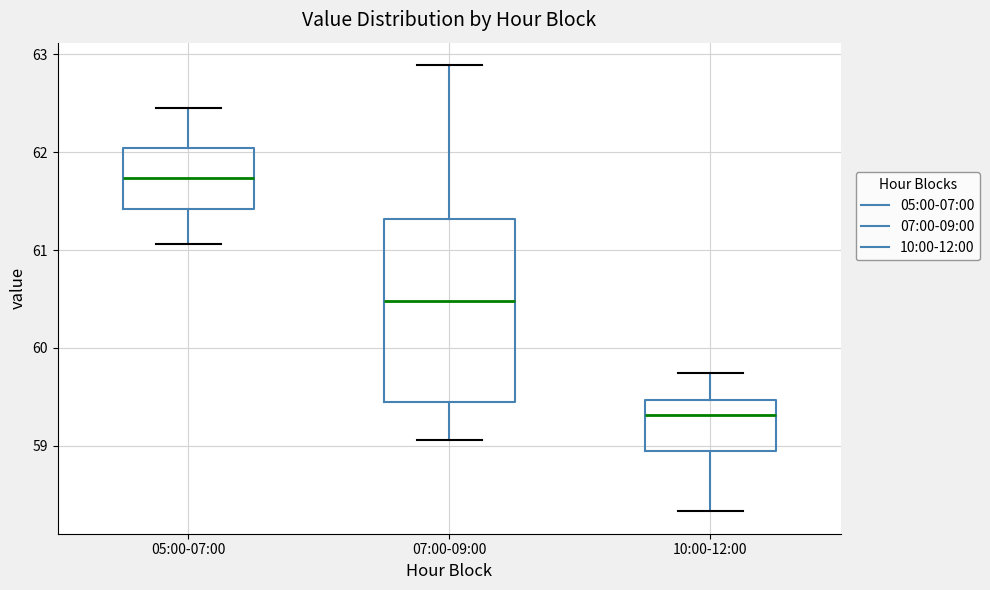

Where does the median line of the box for 05:00-07:00 sit on the y-axis? The values are not printed on the chart, so give them approximately, as read against the axis.

61.7